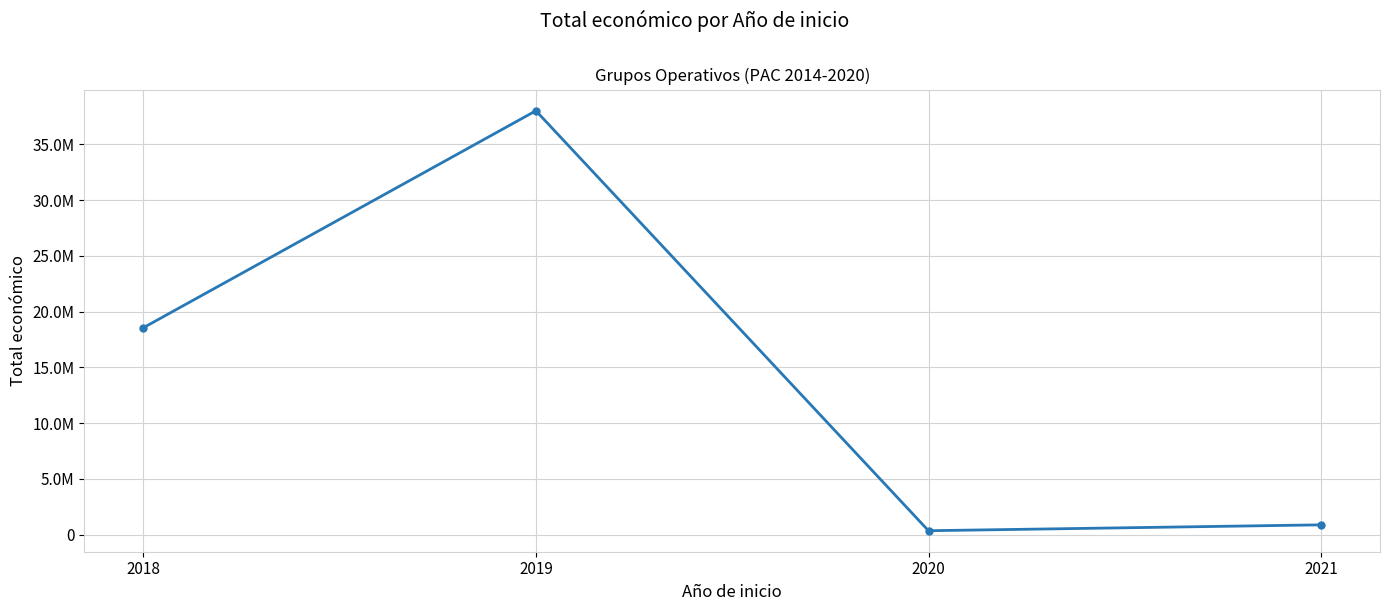

At which label does the data first exceed 18555041?

2019